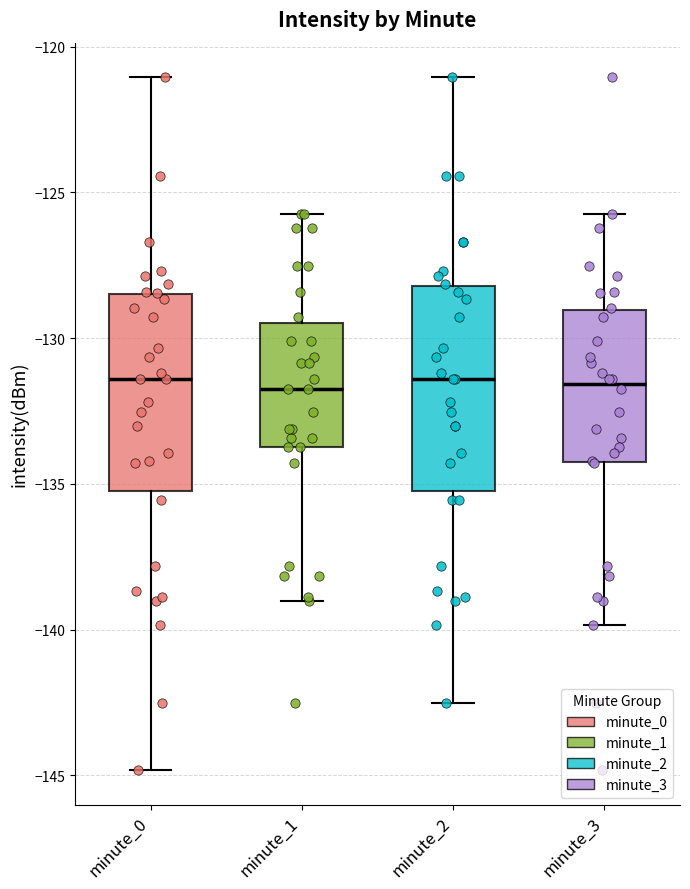

Where does the median line of the box for minute_0 sit on the y-axis? The values are not printed on the chart, so give them approximately, as read against the axis.

-131.5